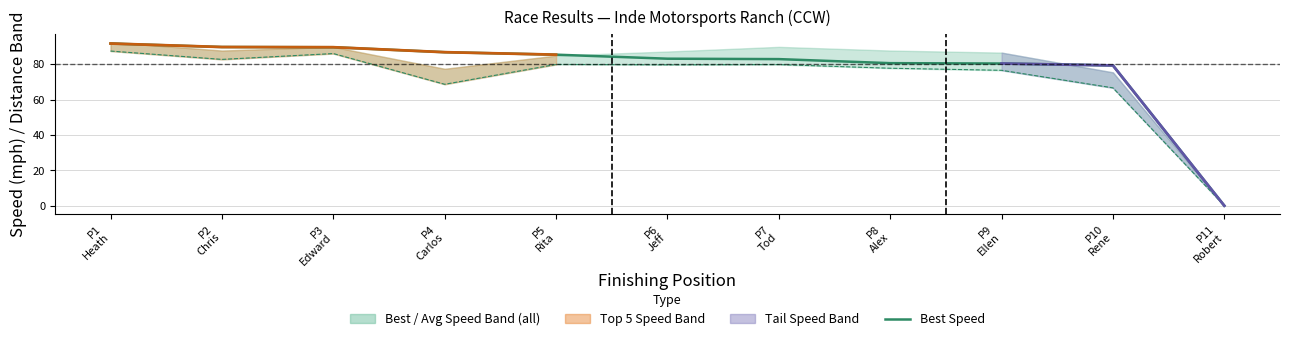

Rank the categories by value from lowest to highest.

P11
Robert, P10
Rene, P9
Ellen, P8
Alex, P7
Tod, P6
Jeff, P5
Rita, P4
Carlos, P3
Edward, P2
Chris, P1
Heath